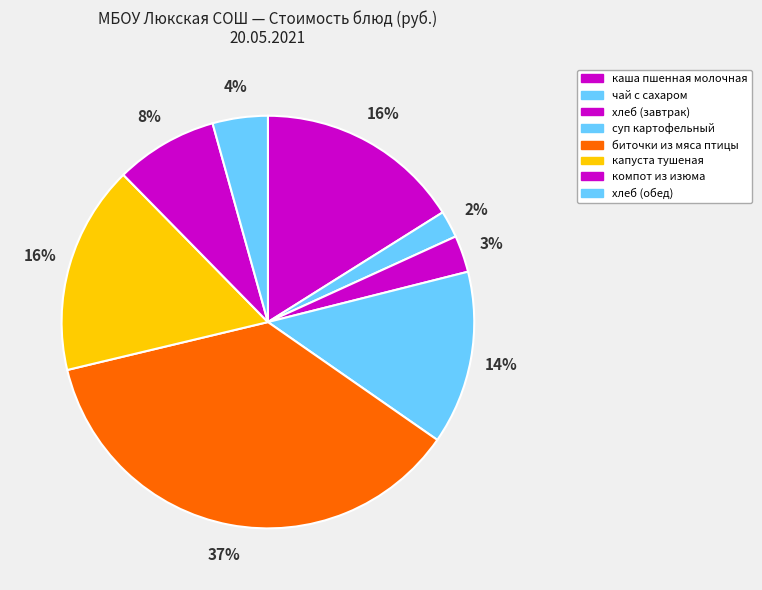

Count the number of slices in the pie.

8